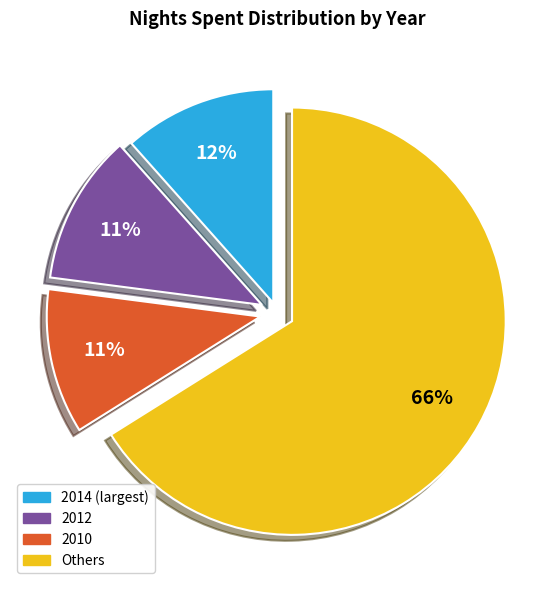

To the nearest percent, what is the difference between the largest and smallest slice percentages?

55%